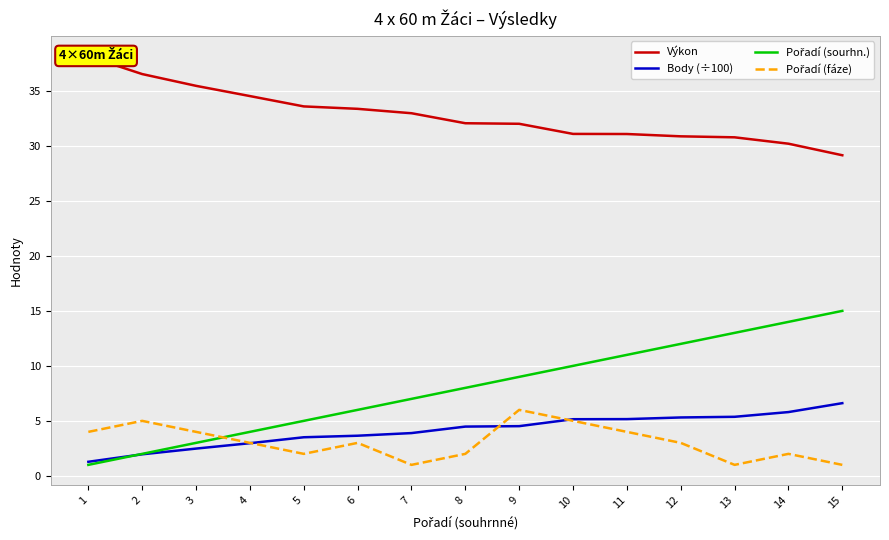

Reading right to left, list all the values displayed in this chart.

Výkon: 29.1	30.2	30.8	30.9	31.1	31.1	32.0	32.1	33.0	33.4	33.6	34.5	35.5	36.5	38.1
Body (÷100): 6.6	5.8	5.4	5.3	5.2	5.2	4.5	4.5	3.9	3.6	3.5	3.0	2.5	2.0	1.3
Pořadí (sourhn.): 15.0	14.0	13.0	12.0	11.0	10.0	9.0	8.0	7.0	6.0	5.0	4.0	3.0	2.0	1.0
Pořadí (fáze): 1.0	2.0	1.0	3.0	4.0	5.0	6.0	2.0	1.0	3.0	2.0	3.0	4.0	5.0	4.0